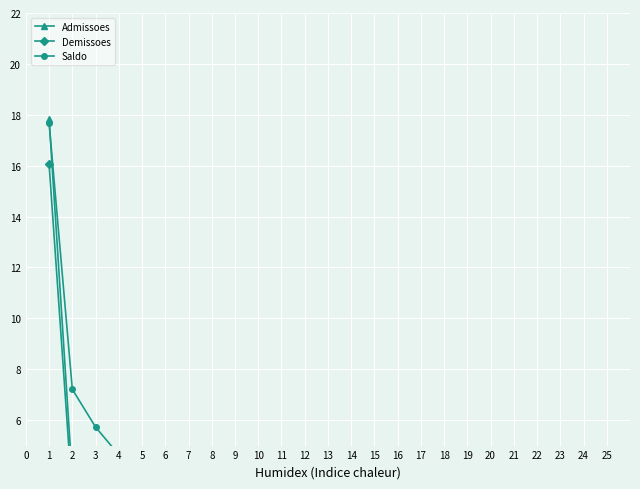

The Admissoes series shows 0.8 at 3. True or false?

False